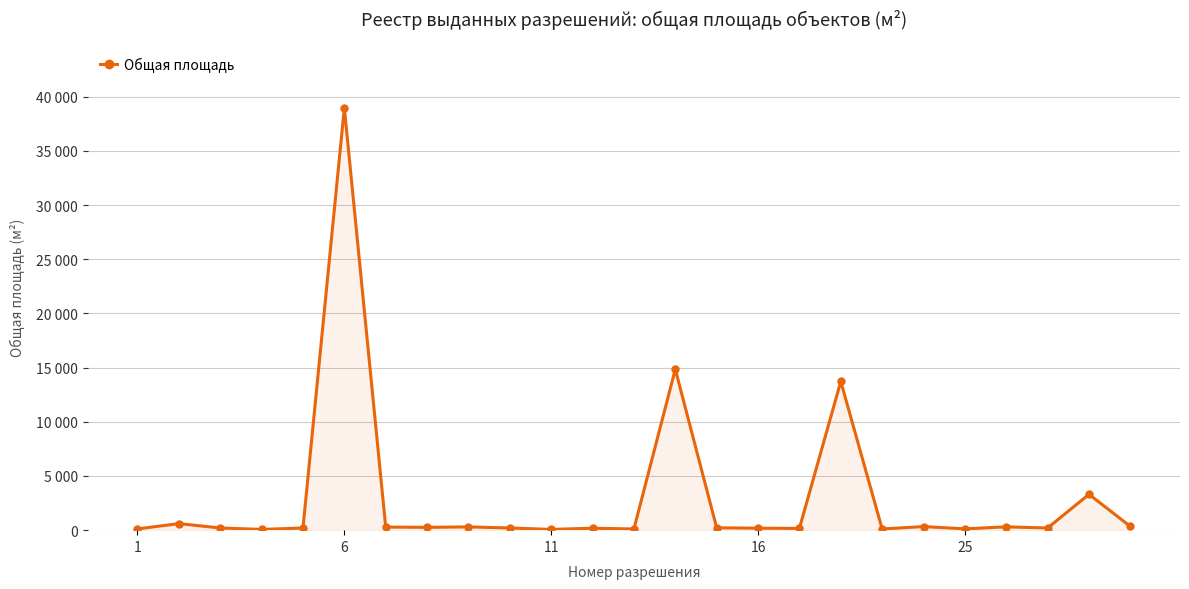

True or false: there are more than 2 points higher than both neighbors.

True